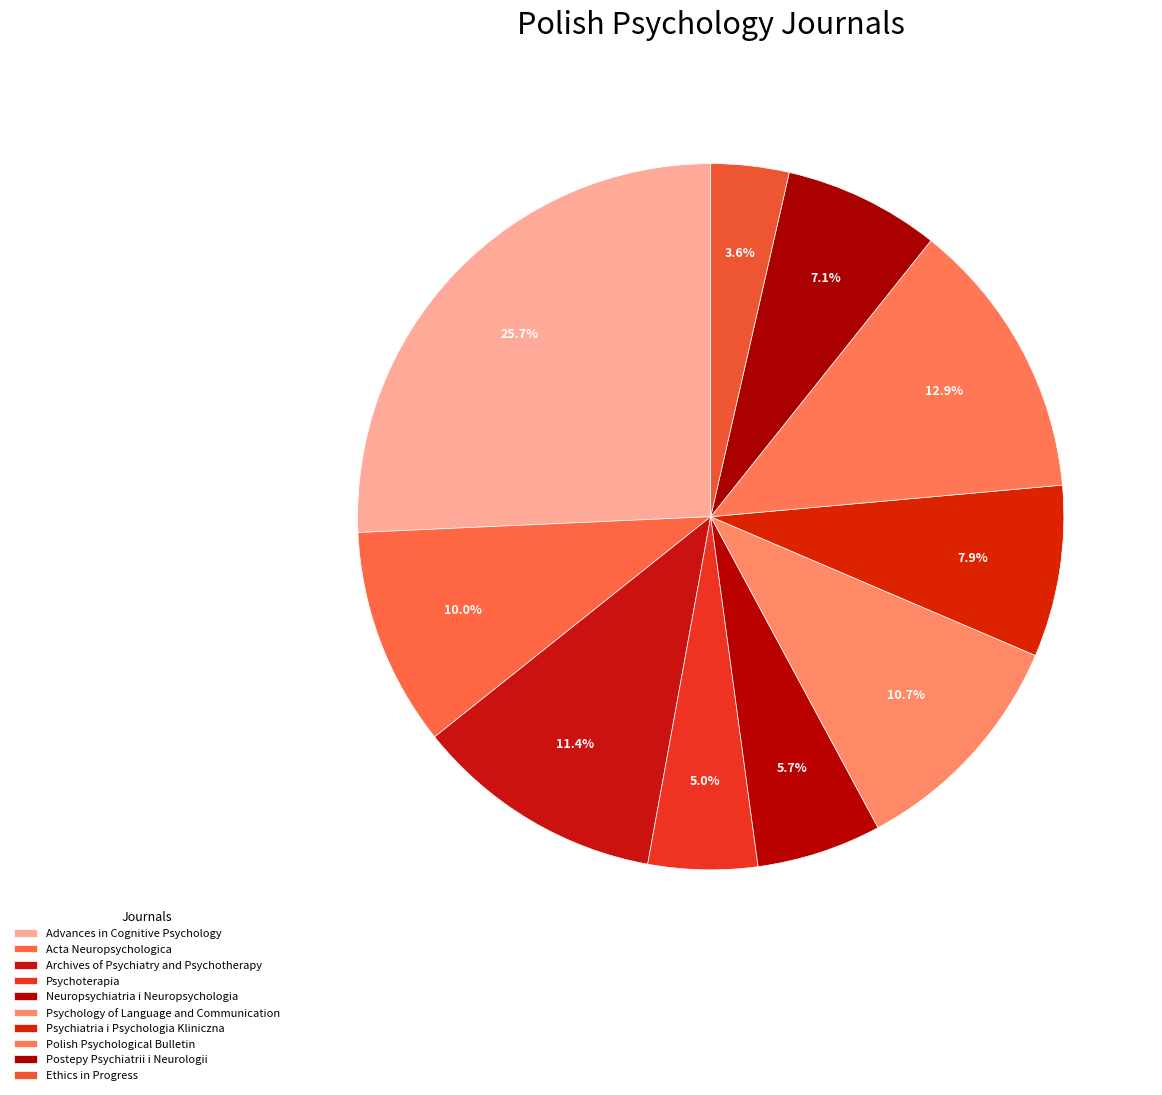

How many segments does this pie chart have?

10